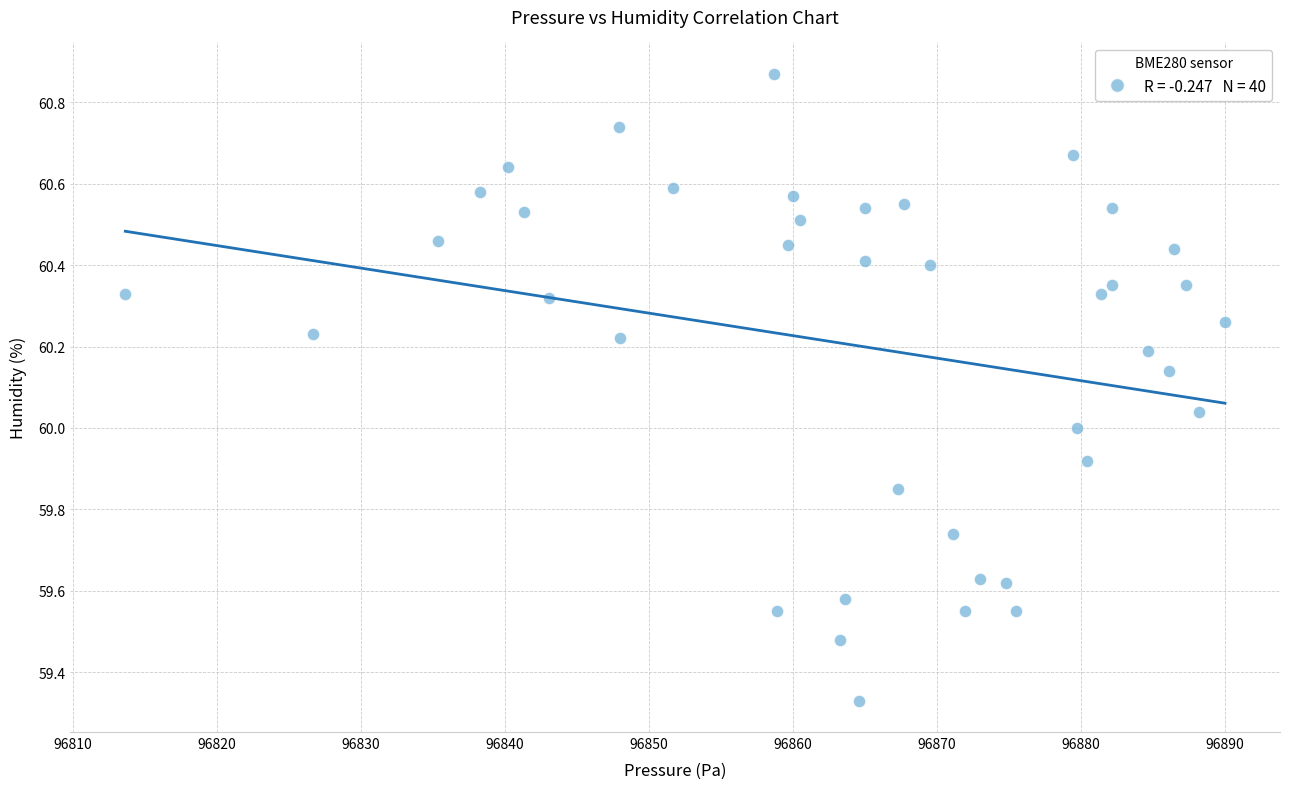

What is the range of Y values (max minus min)?

1.5